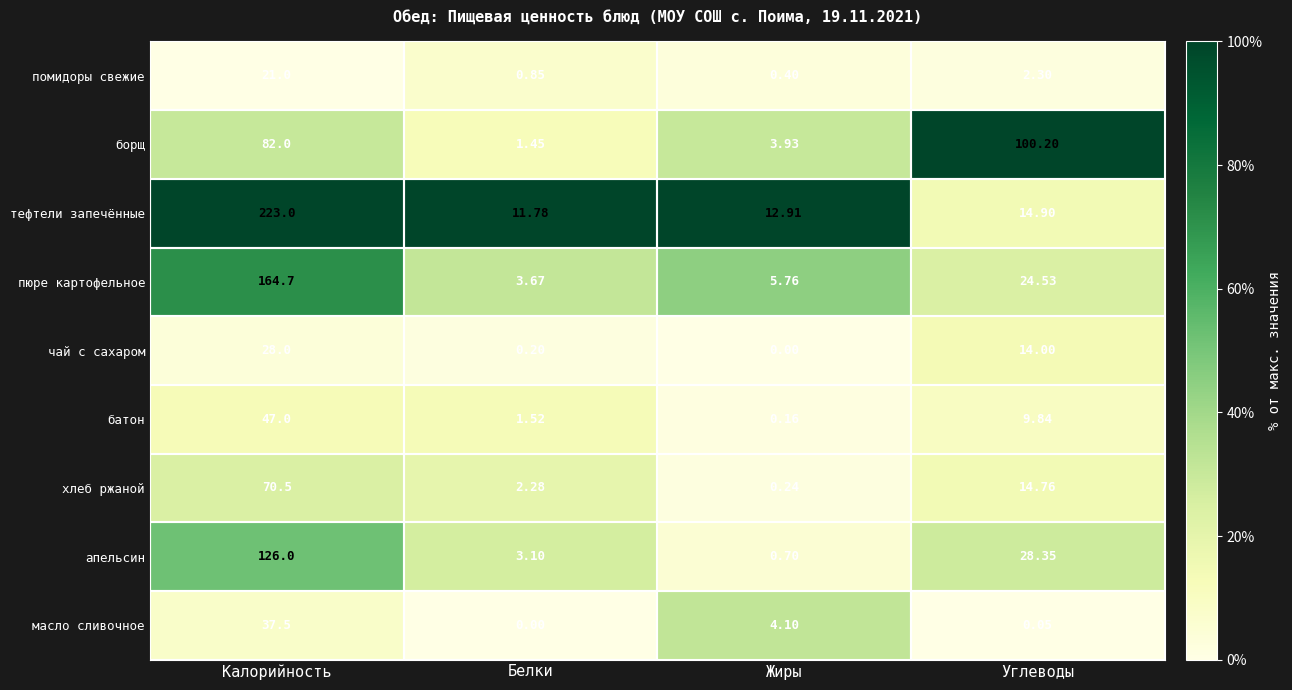

At which category is the sum across all series the highest?

Калорийность